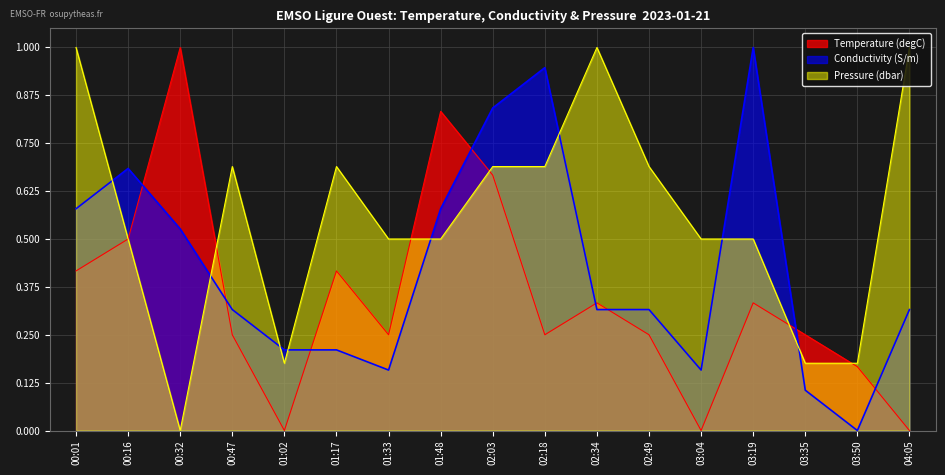

How many values in the Temperature (degC) series exceed 0?

14